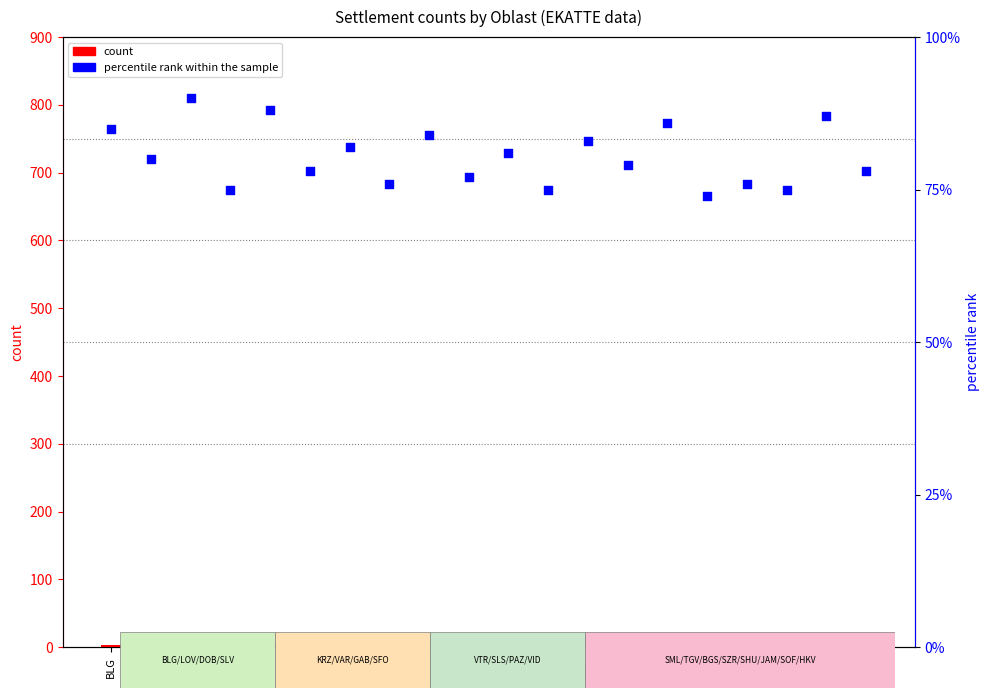

What are all the series names shown in the legend?

count, percentile rank within the sample